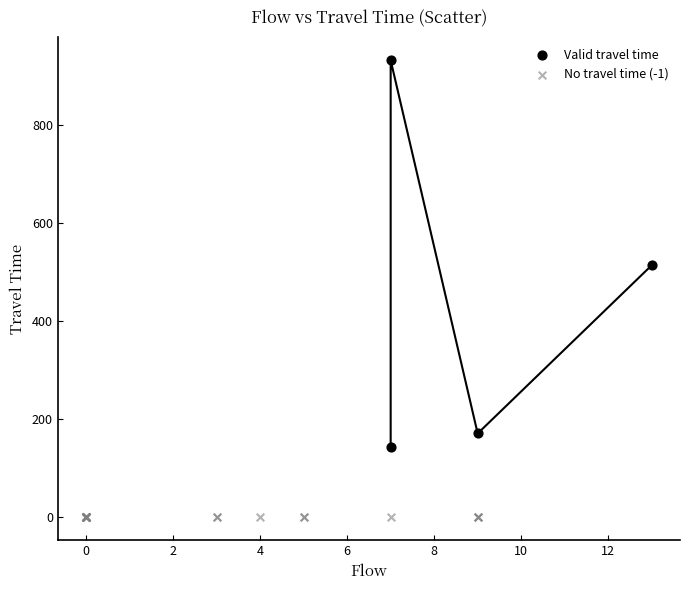

Which series reaches the maximum Y coordinate?

Valid travel time